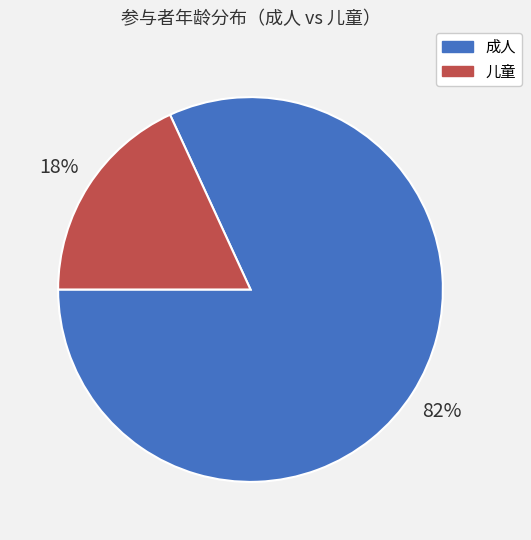

What is the smallest slice in the pie chart?

儿童